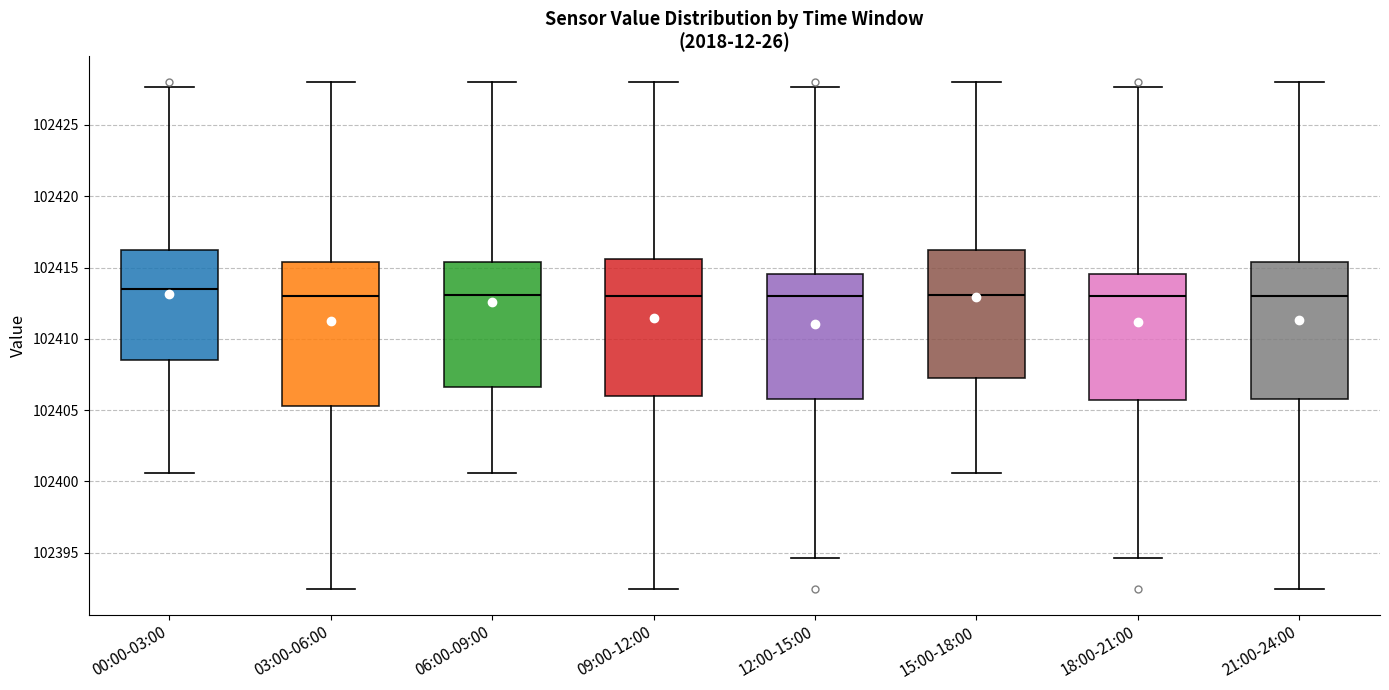

Reading left to right, transcribe this box plot: for each box, give where its median line is, the range the box spans, and where its two whiskers end, as read against the y-axis. The values are not printed on the chart, so give them approximately, as read against the axis.

00:00-03:00: median 102413.5, box 102408.5 to 102416.5, whiskers 102400.5 to 102427.5
03:00-06:00: median 102413.0, box 102405.5 to 102415.5, whiskers 102392.5 to 102428.0
06:00-09:00: median 102413.0, box 102406.5 to 102415.5, whiskers 102400.5 to 102428.0
09:00-12:00: median 102413.0, box 102406.0 to 102415.5, whiskers 102392.5 to 102428.0
12:00-15:00: median 102413.0, box 102406.0 to 102414.5, whiskers 102394.5 to 102427.5
15:00-18:00: median 102413.0, box 102407.5 to 102416.5, whiskers 102400.5 to 102428.0
18:00-21:00: median 102413.0, box 102405.5 to 102414.5, whiskers 102394.5 to 102427.5
21:00-24:00: median 102413.0, box 102406.0 to 102415.5, whiskers 102392.5 to 102428.0